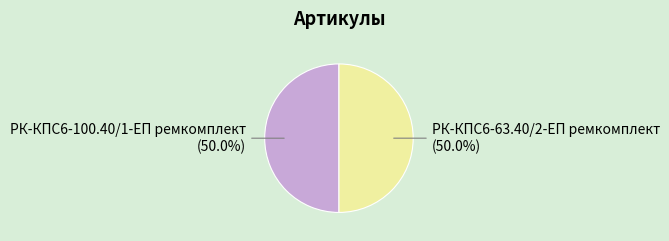

What is the ratio of the value at РК-КПС6-100.40/1-ЕП ремкомплект (50.0%) to the value at РК-КПС6-63.40/2-ЕП ремкомплект (50.0%)?

1.0